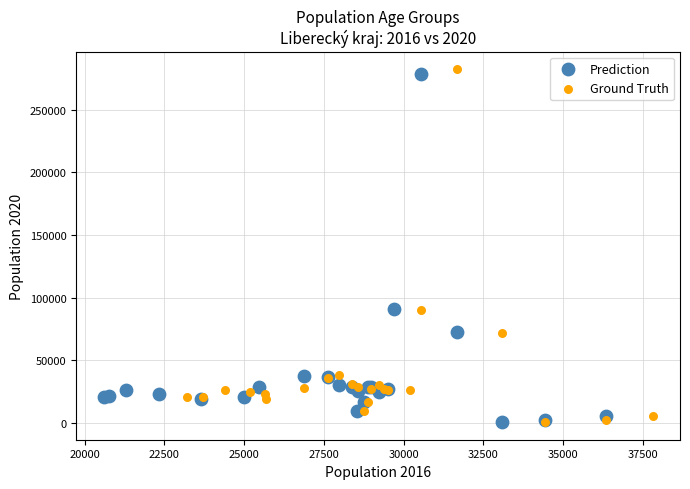

Which series contains the highest Y value?

Ground Truth